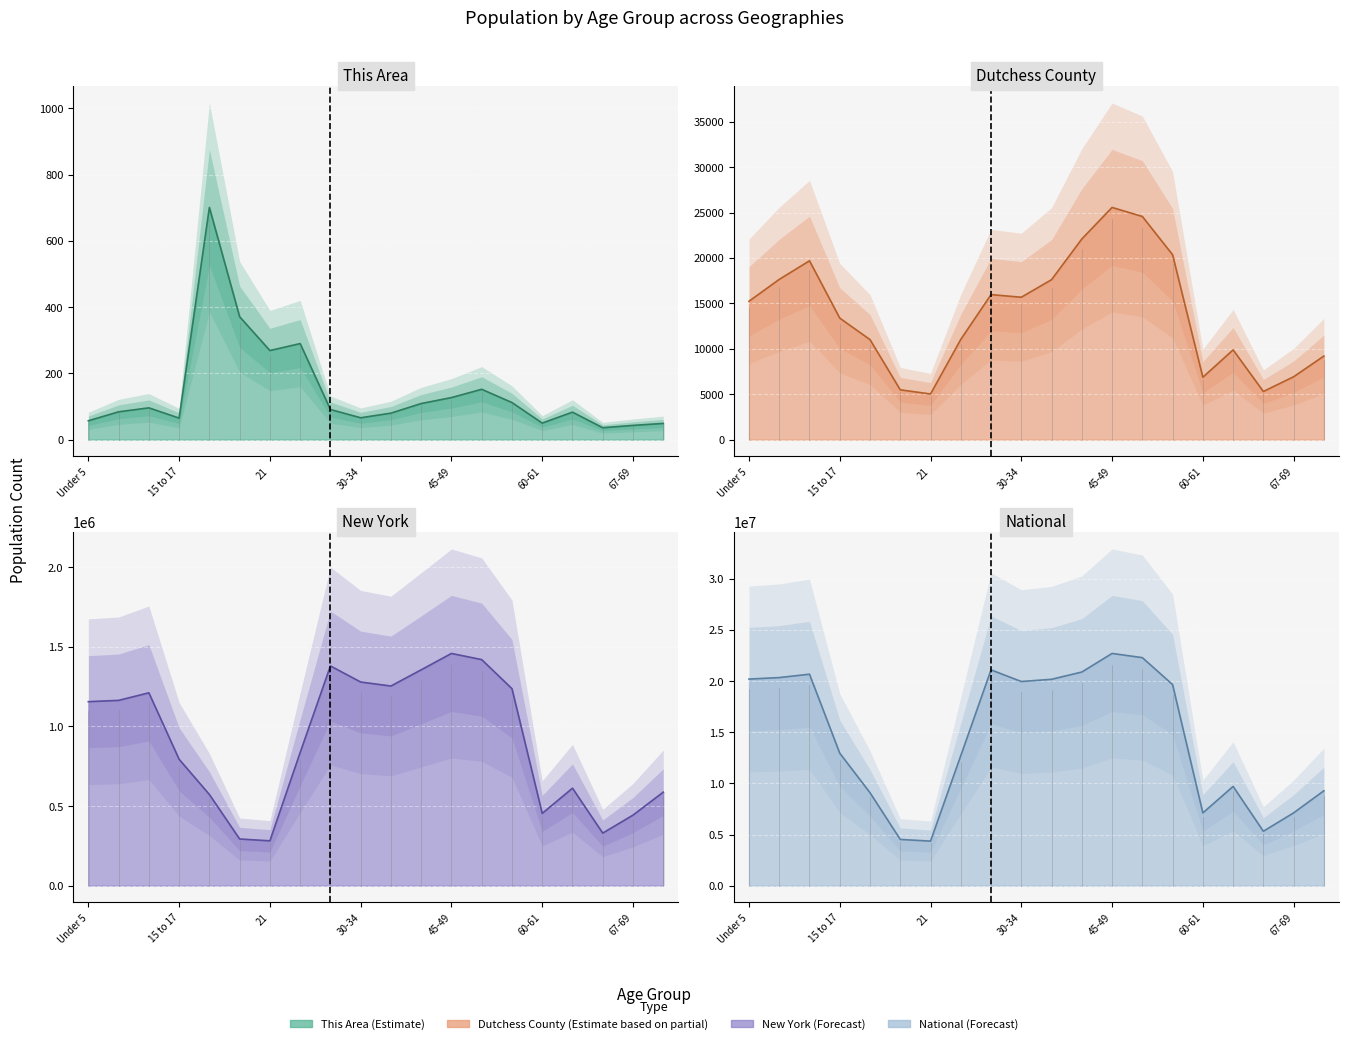

What position from the left is 70-74?

20